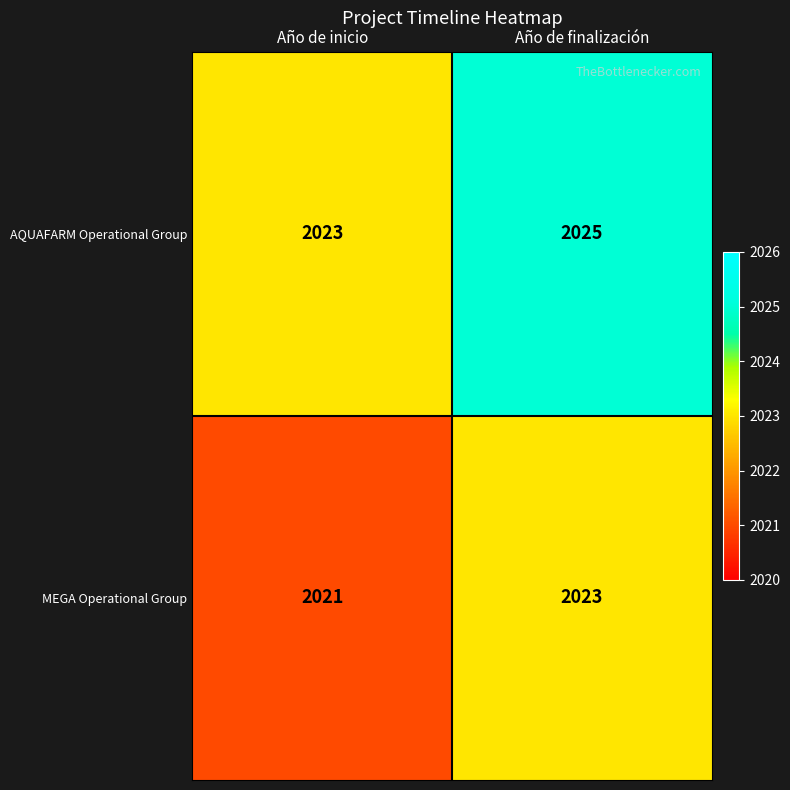

Which series has the largest total across all categories?

AQUAFARM Operational Group